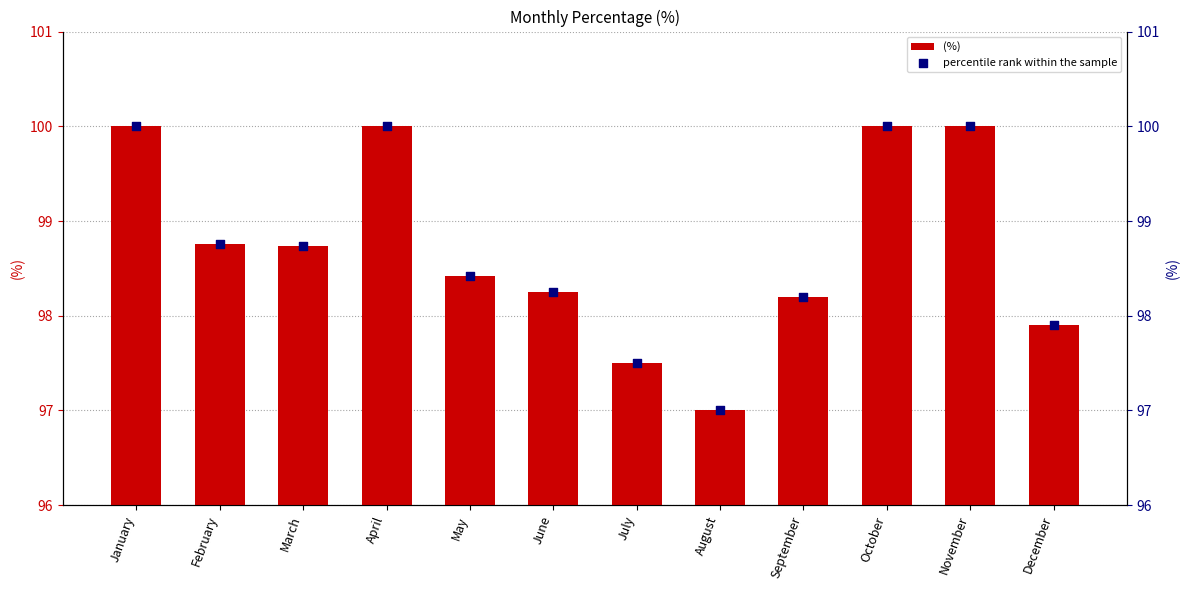

Which series contains the lowest Y value?

(%)